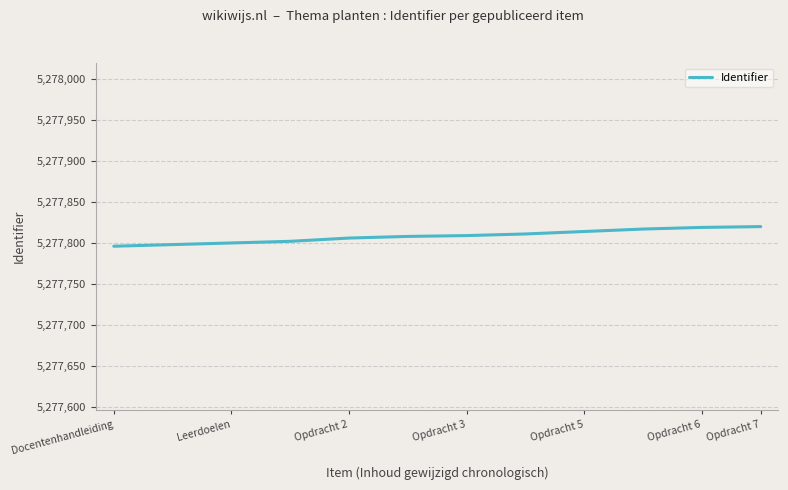

Is this an area chart (filled region under the line)?

No